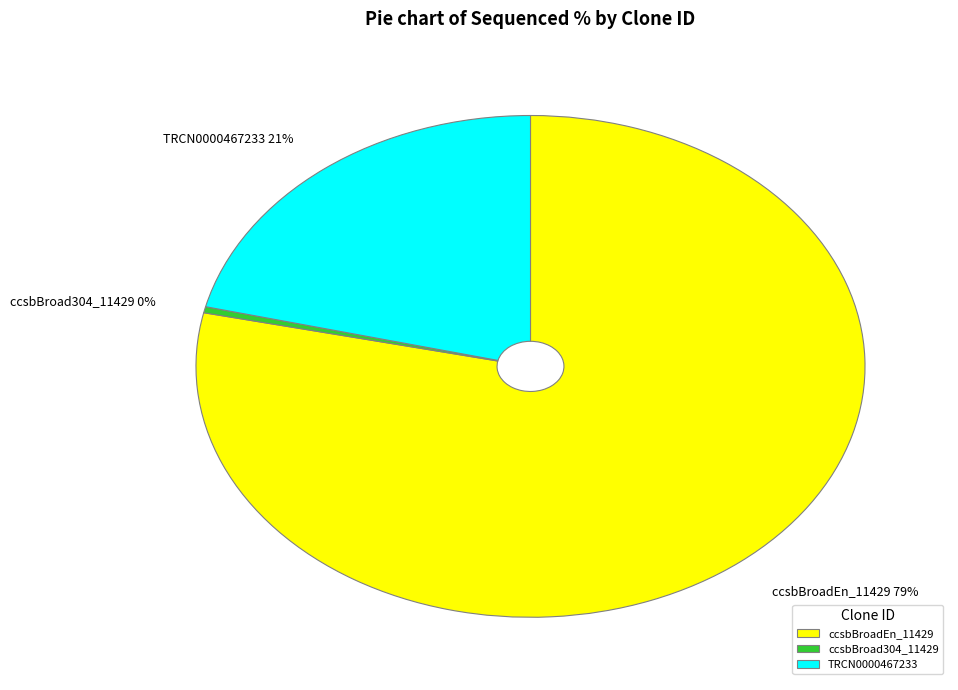

Which category accounts for the majority?

ccsbBroadEn_11429